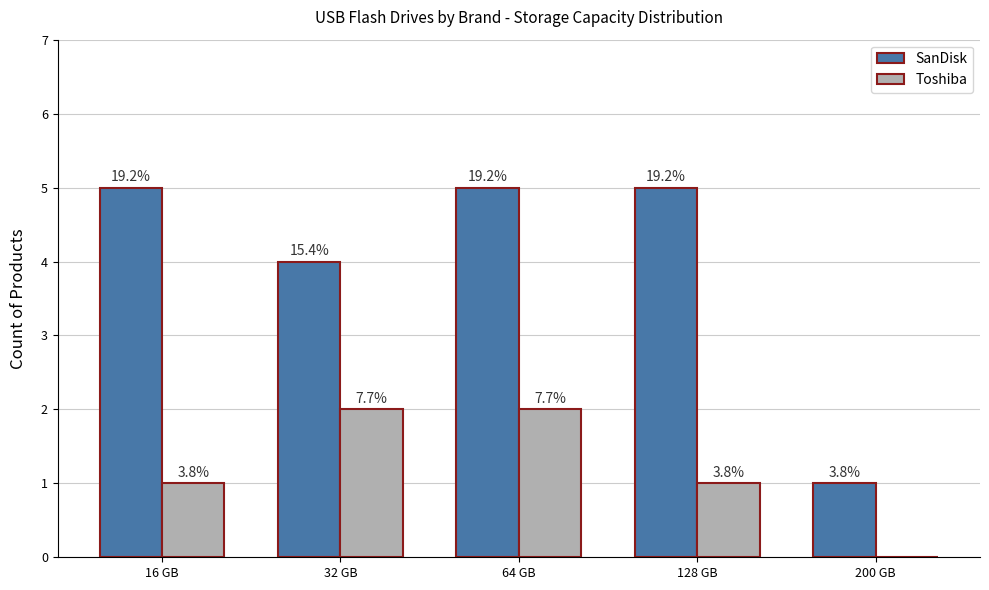

What are all the series names shown in the legend?

SanDisk, Toshiba